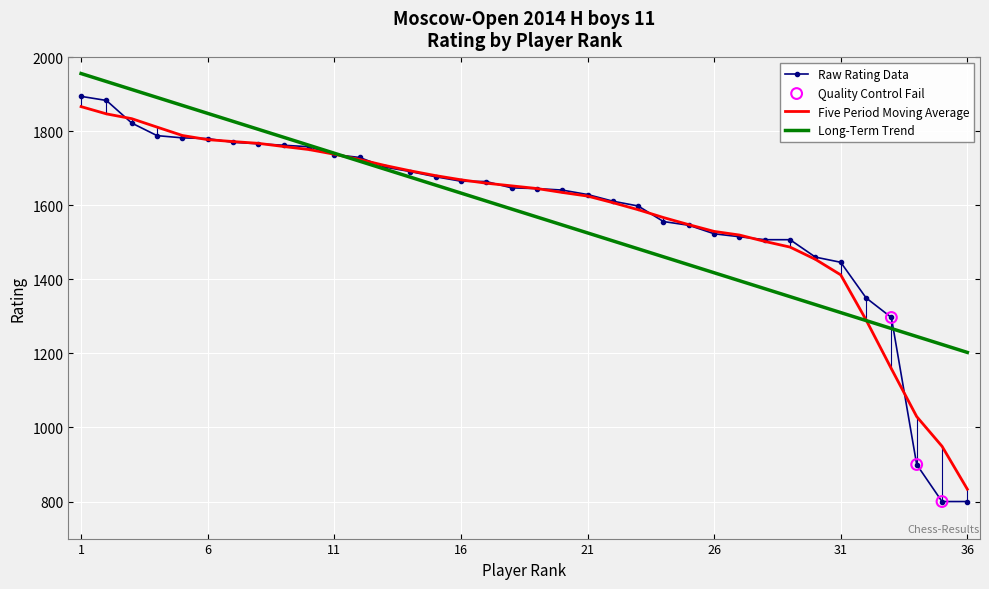

Which series has the largest range (max minus min)?

Raw Rating Data